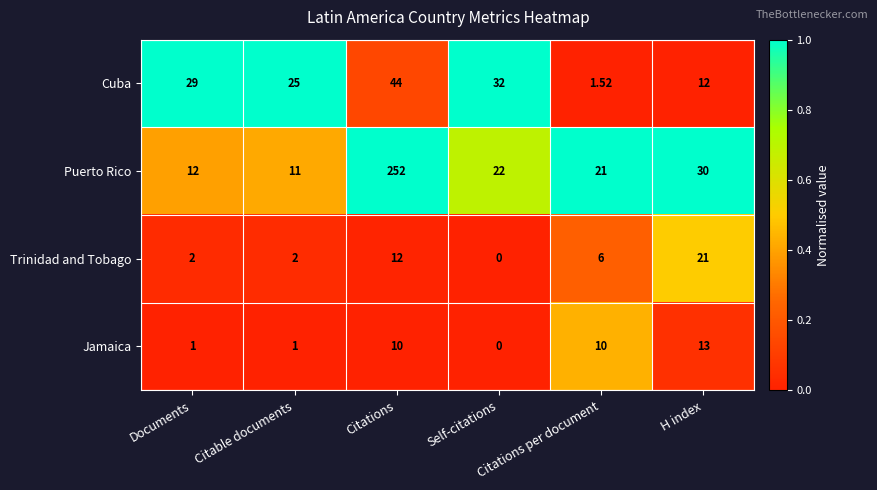

Which series has the largest total across all categories?

Puerto Rico